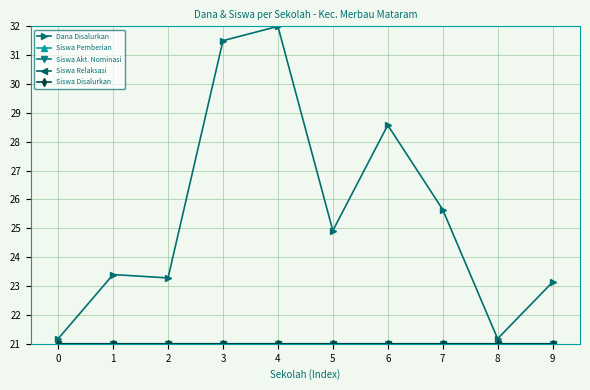

At how many categories does at least one series exceed 31?

2